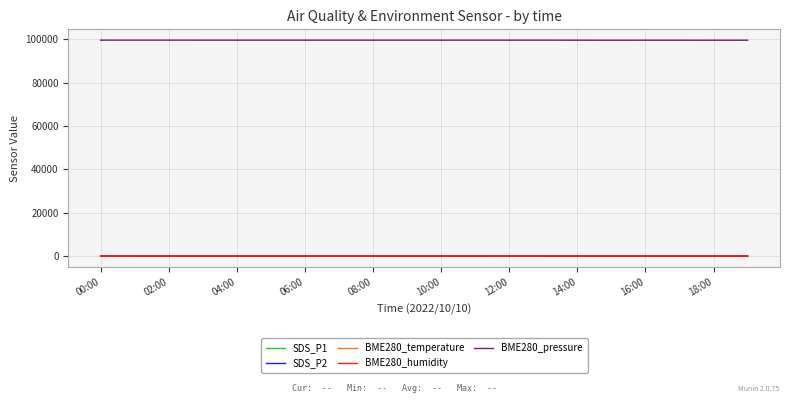

How many categories are shown in the chart?

20